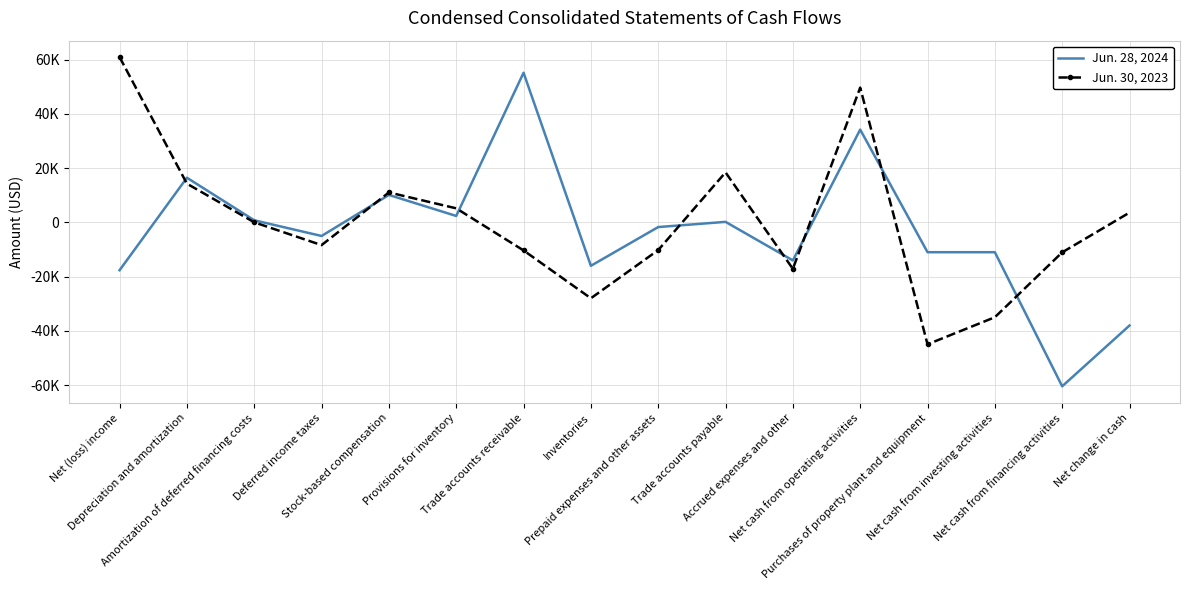

What is the maximum value for Jun. 28, 2024?

55134